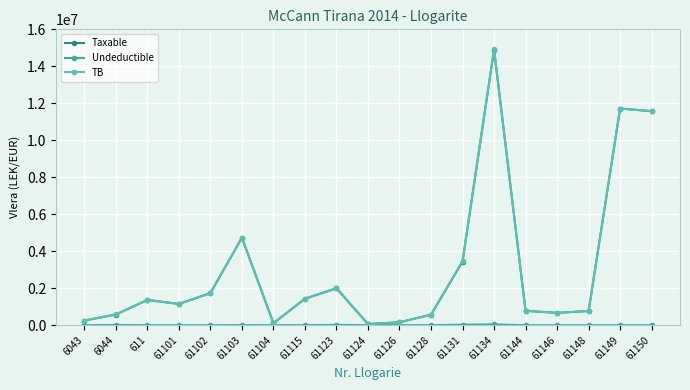

What is the maximum value shown in the chart?

14931158.8